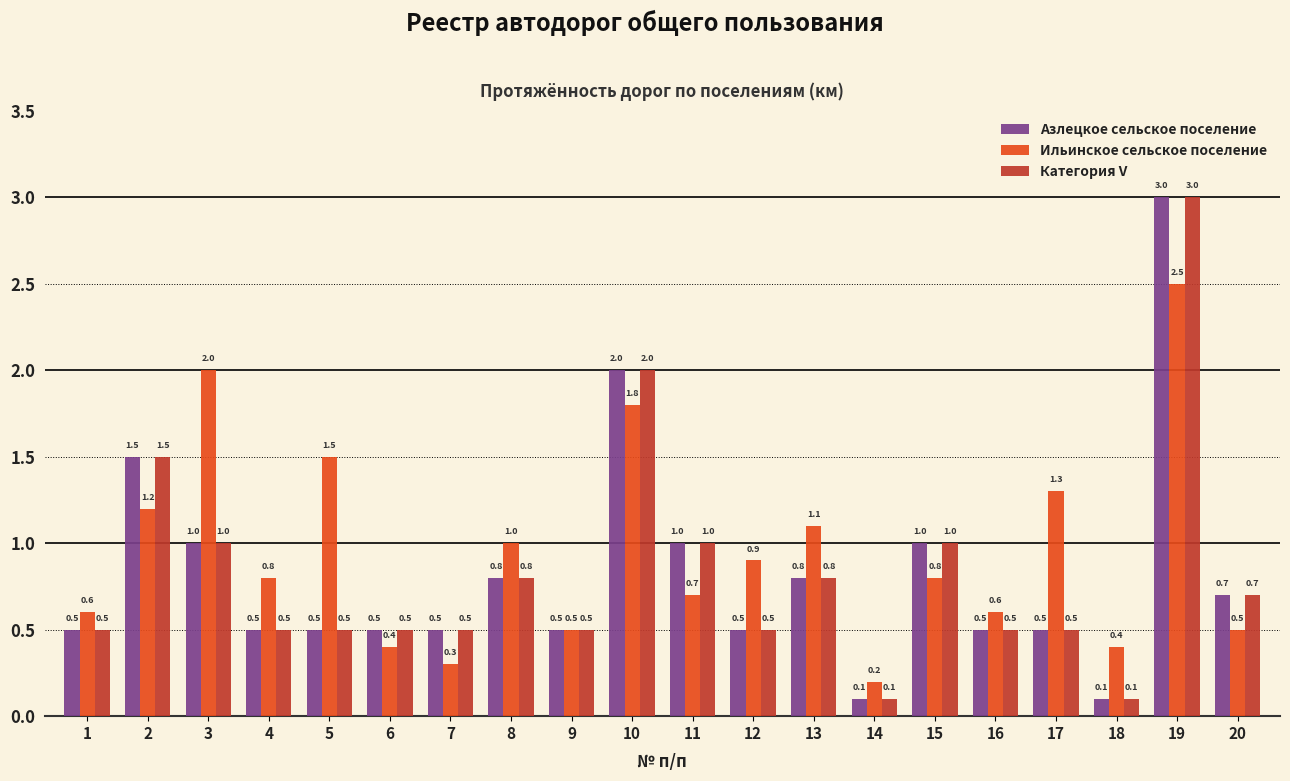

What is the difference between the highest and lowest values at 13?

0.3